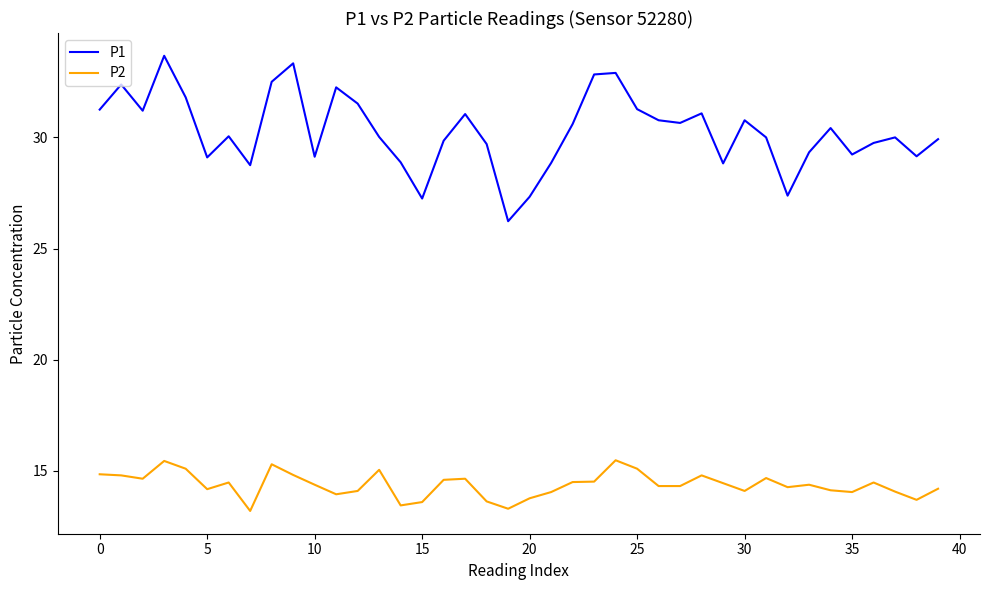

What is the smallest value displayed?

13.2